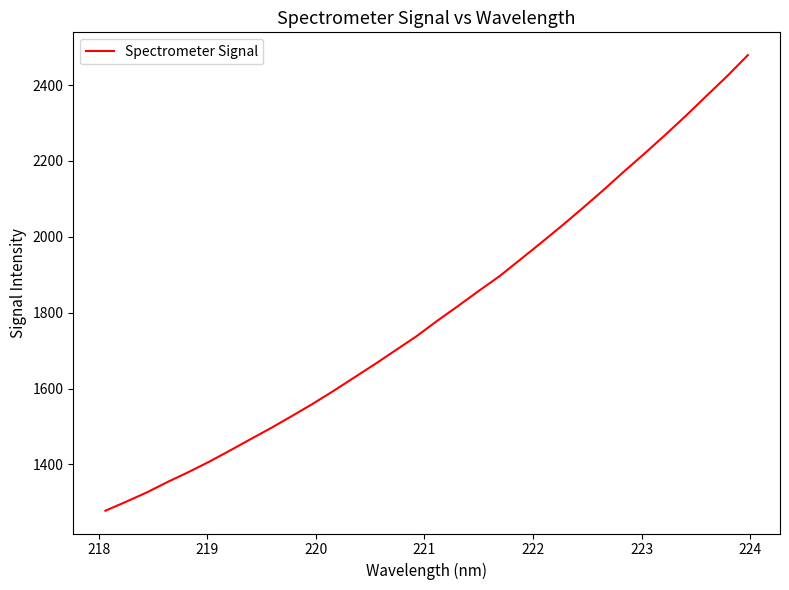

Count the number of values greater than 1778.

16